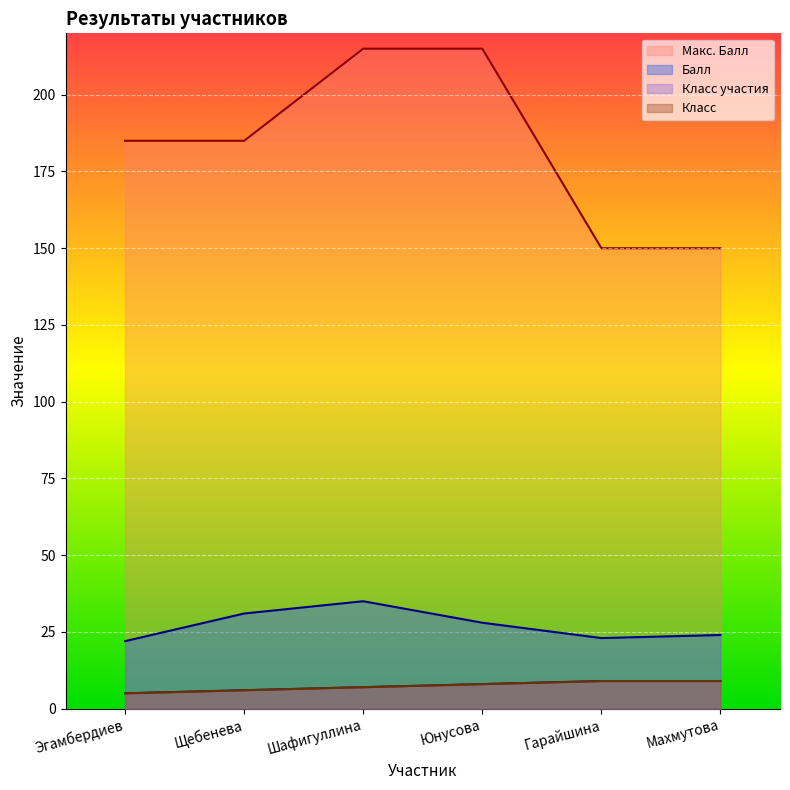

What are all the series names shown in the legend?

Балл, Класс участия, Класс, Макс. Балл